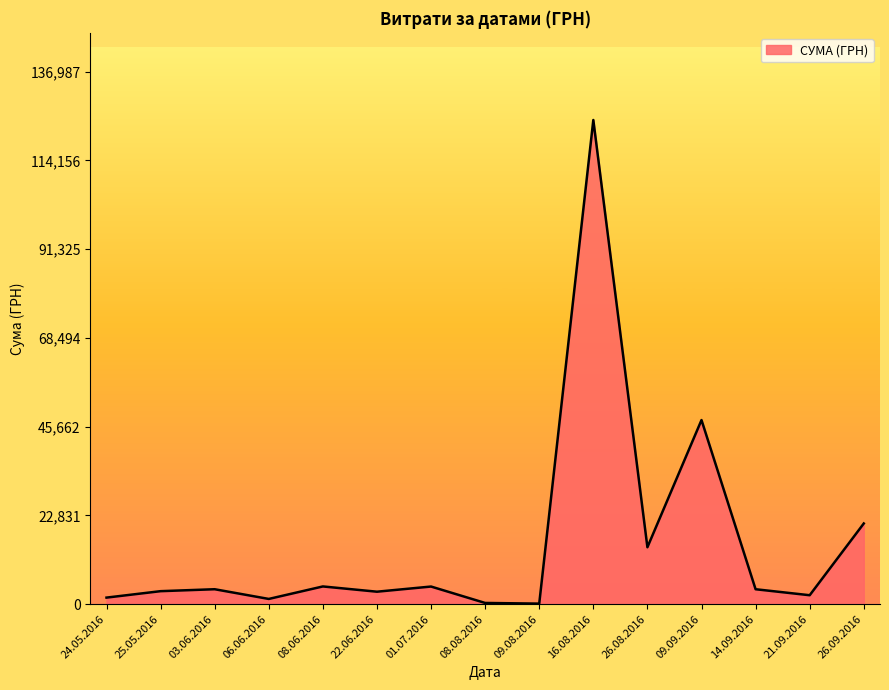

What is the change in value from 22.06.2016 to 16.08.2016?

+121334.0